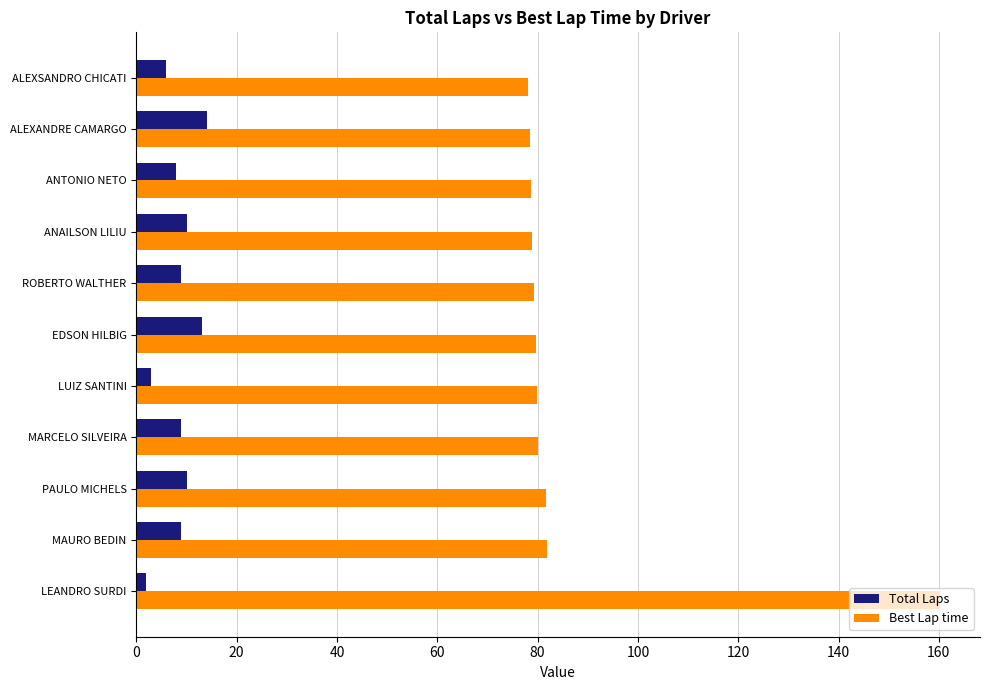

Read the Best Lap time value at MAURO BEDIN.

81.9